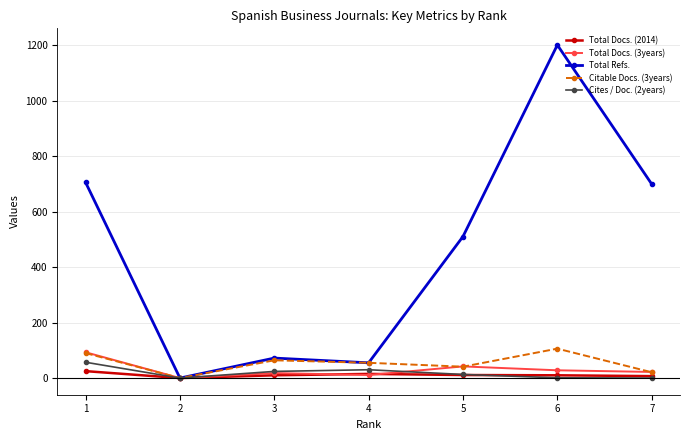

Is the value of Total Refs. at 1 greater than the value of Total Docs. (2014) at 3?

Yes